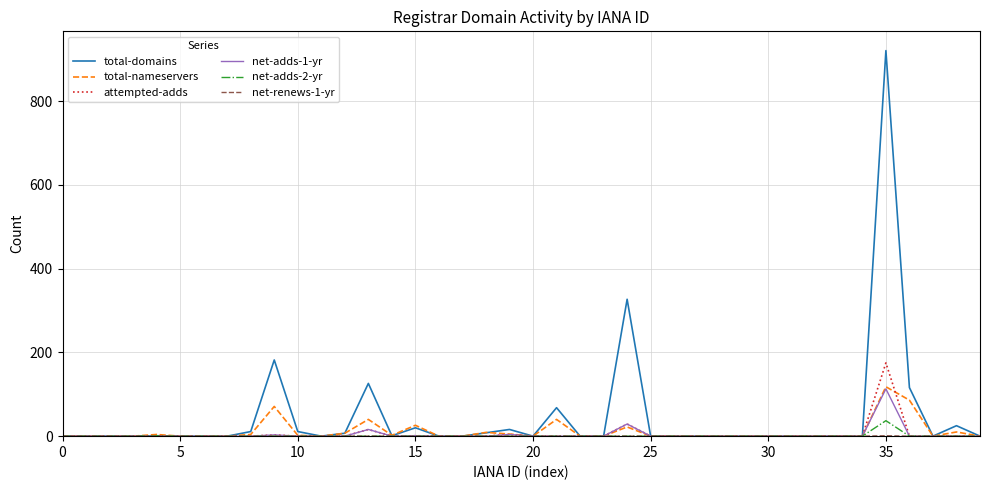

Which series has the widest spread of values?

total-domains